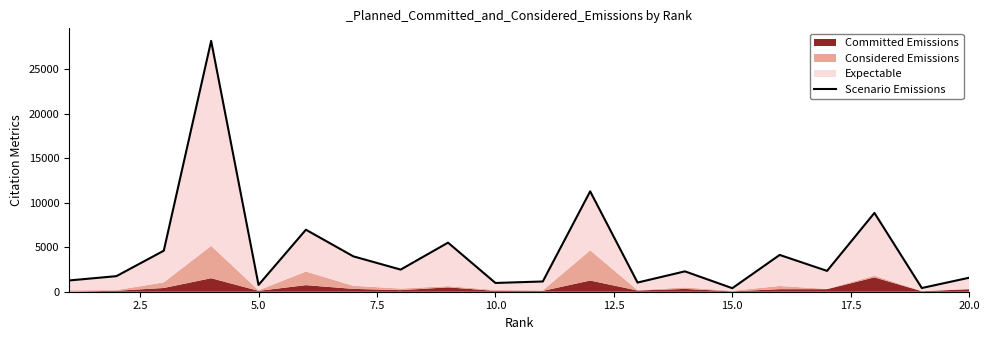

The value at 20.0 is 8818. True or false?

False